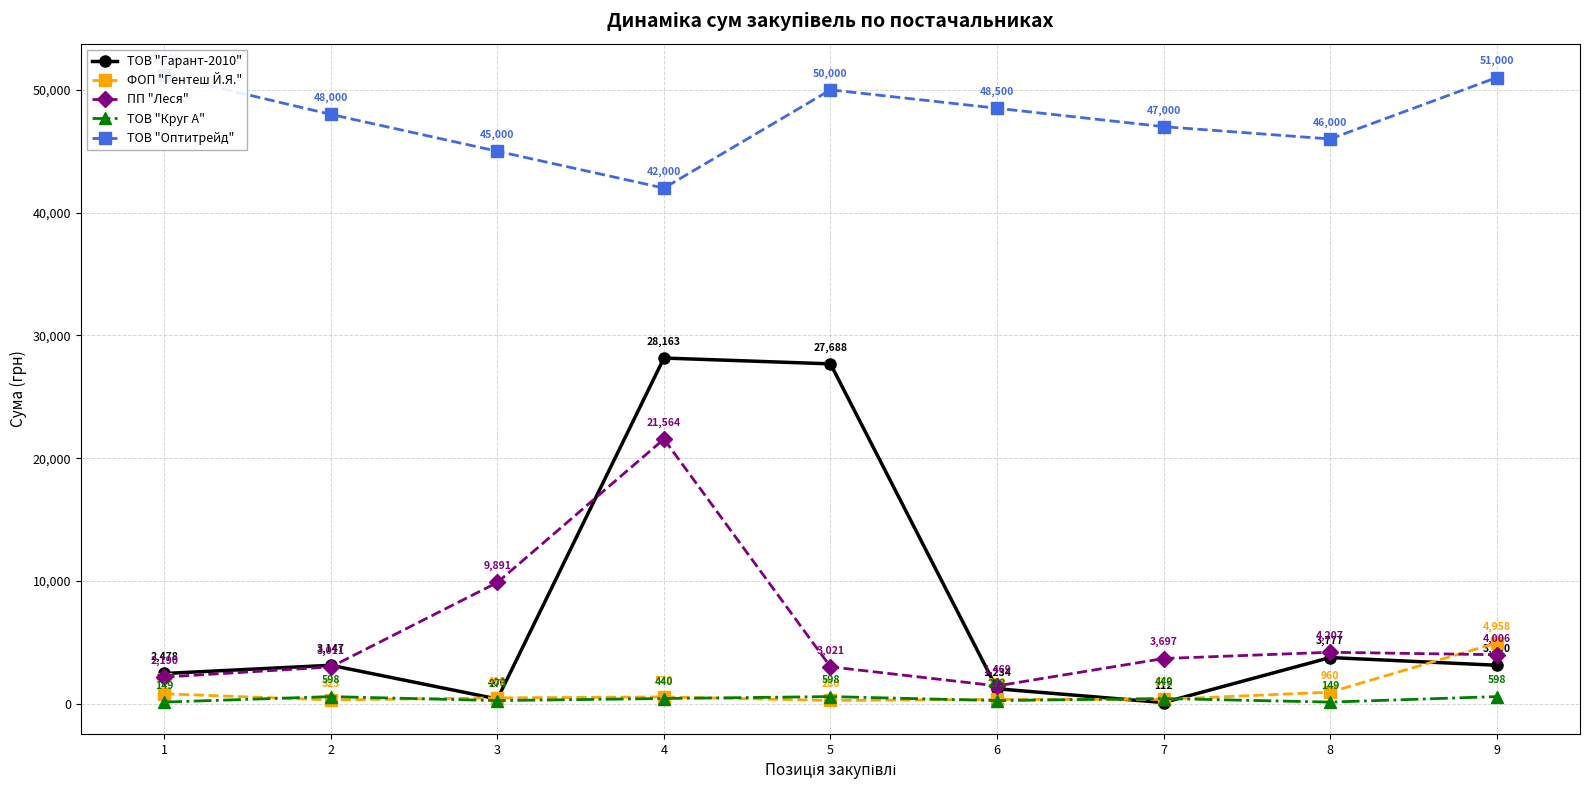

Reading left to right, transcribe all the data shown in this chart.

ТОВ "Гарант-2010": 2478.3	3147.4	399.8	28163.2	27688.3	1233.6	112.5	3776.8	3150.0
ФОП "Гентеш Й.Я.": 825.0	323.4	494.6	570.0	280.0	370.0	372.0	960.0	4958.5
ПП "Леся": 2189.6	3011.4	9890.6	21564.0	3021.0	1468.8	3696.6	4207.0	4006.2
ТОВ "Круг А": 148.7	597.6	273.0	439.9	597.6	273.0	439.9	148.7	597.6
ТОВ "Оптитрейд": 51204.7	48000.0	45000.0	42000.0	50000.0	48500.0	47000.0	46000.0	51000.0